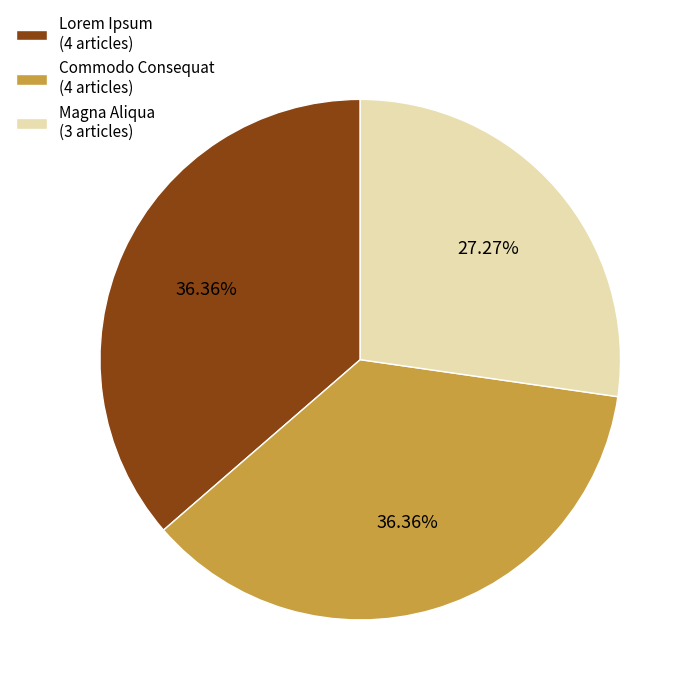

How many segments does this pie chart have?

3